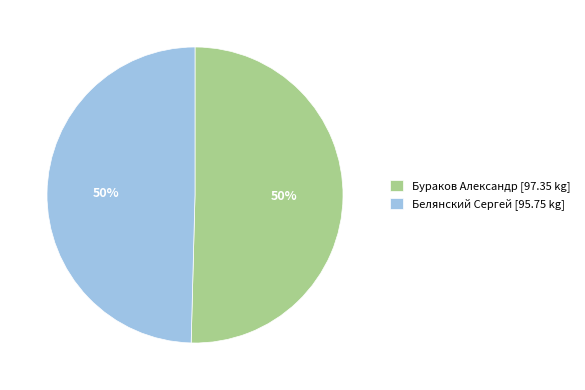

Is it true that Белянский Сергей [95.75 kg] is 50% of the pie?

True